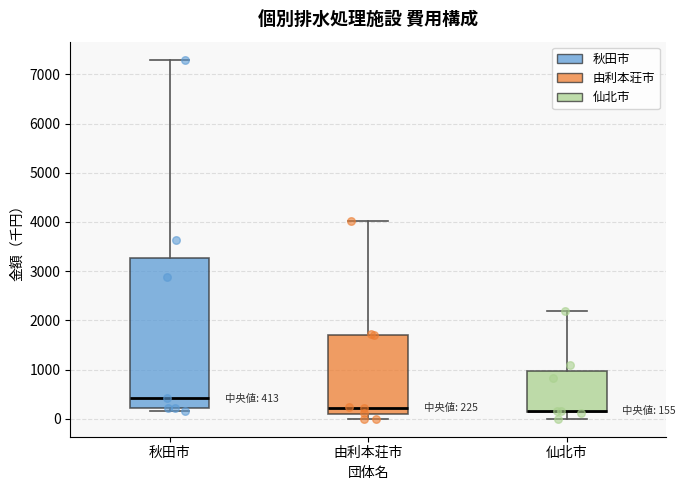

Which box is the tallest, from its lower edge to its upper edge?

秋田市